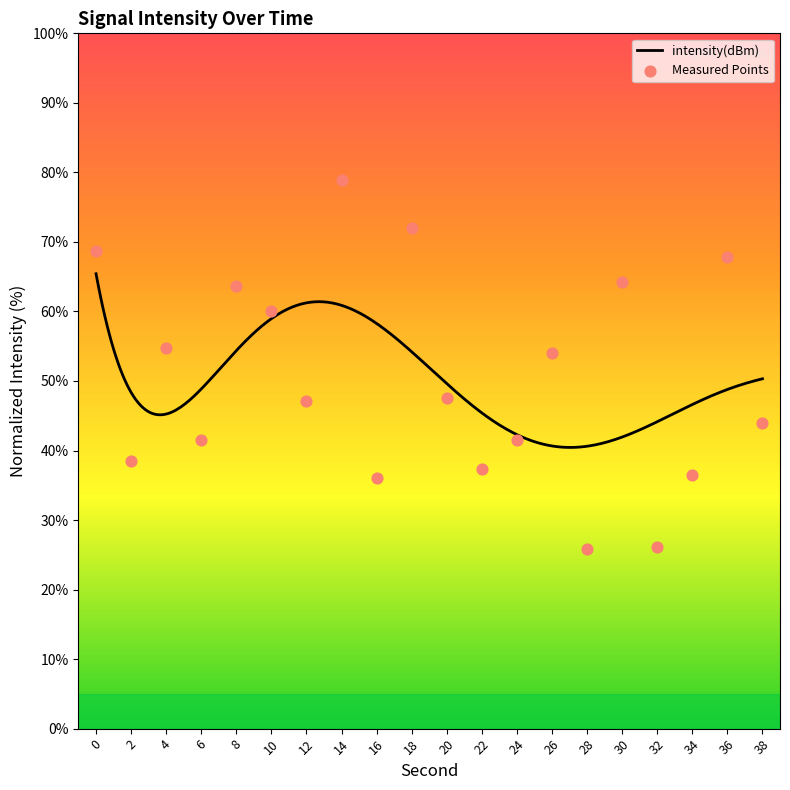

Between 2 and 6, which is larger?

6